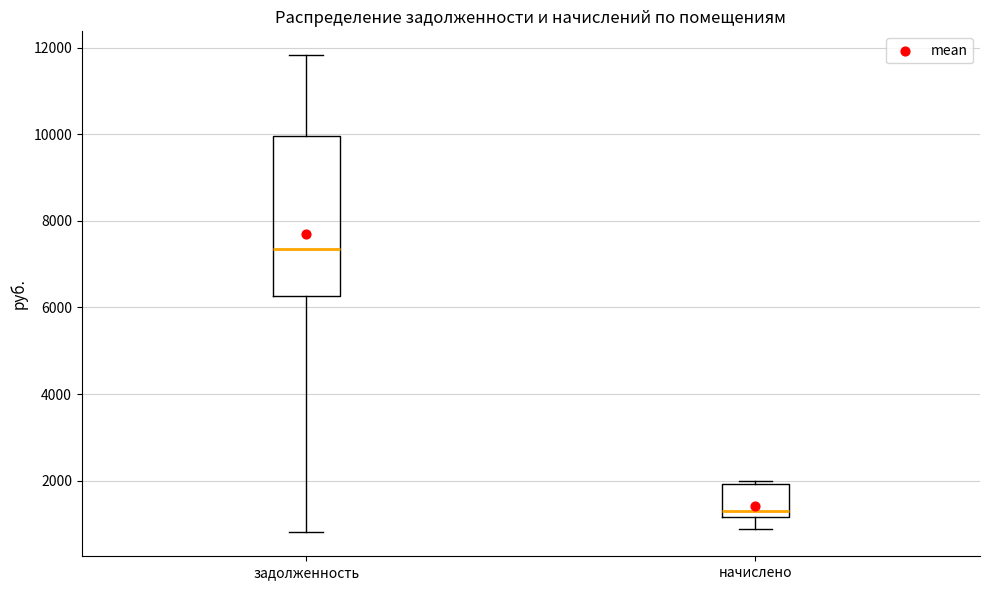

Comparing the boxes themselves (not the whiskers), which one is the tallest?

задолженность